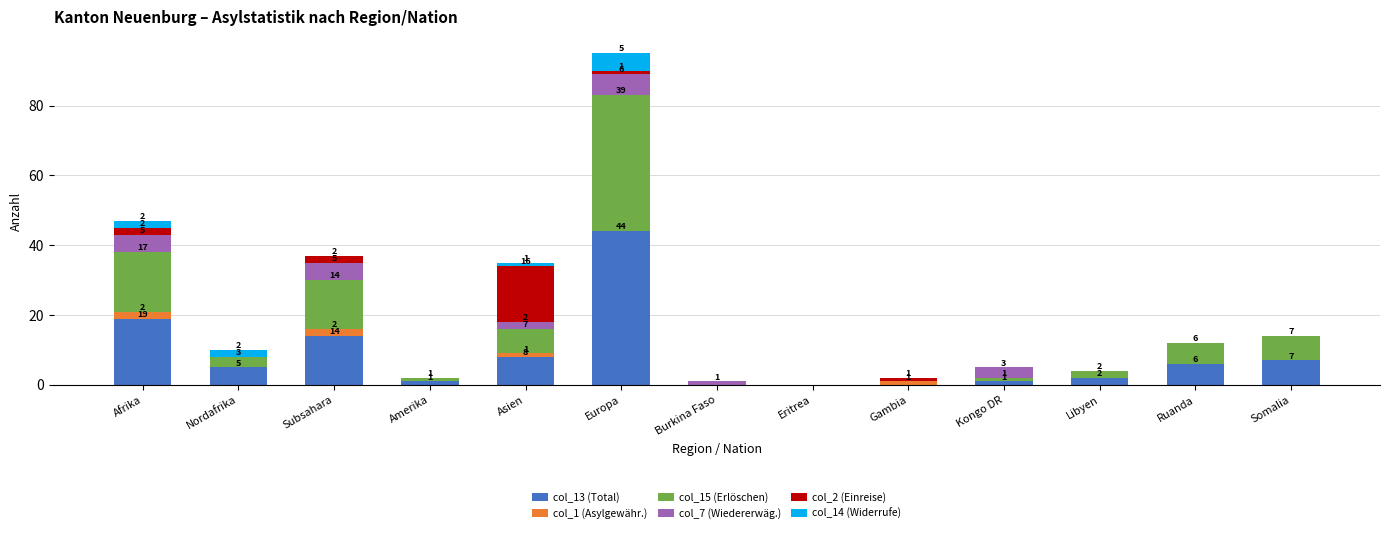

Are the bars grouped side by side (vs. stacked)?

No